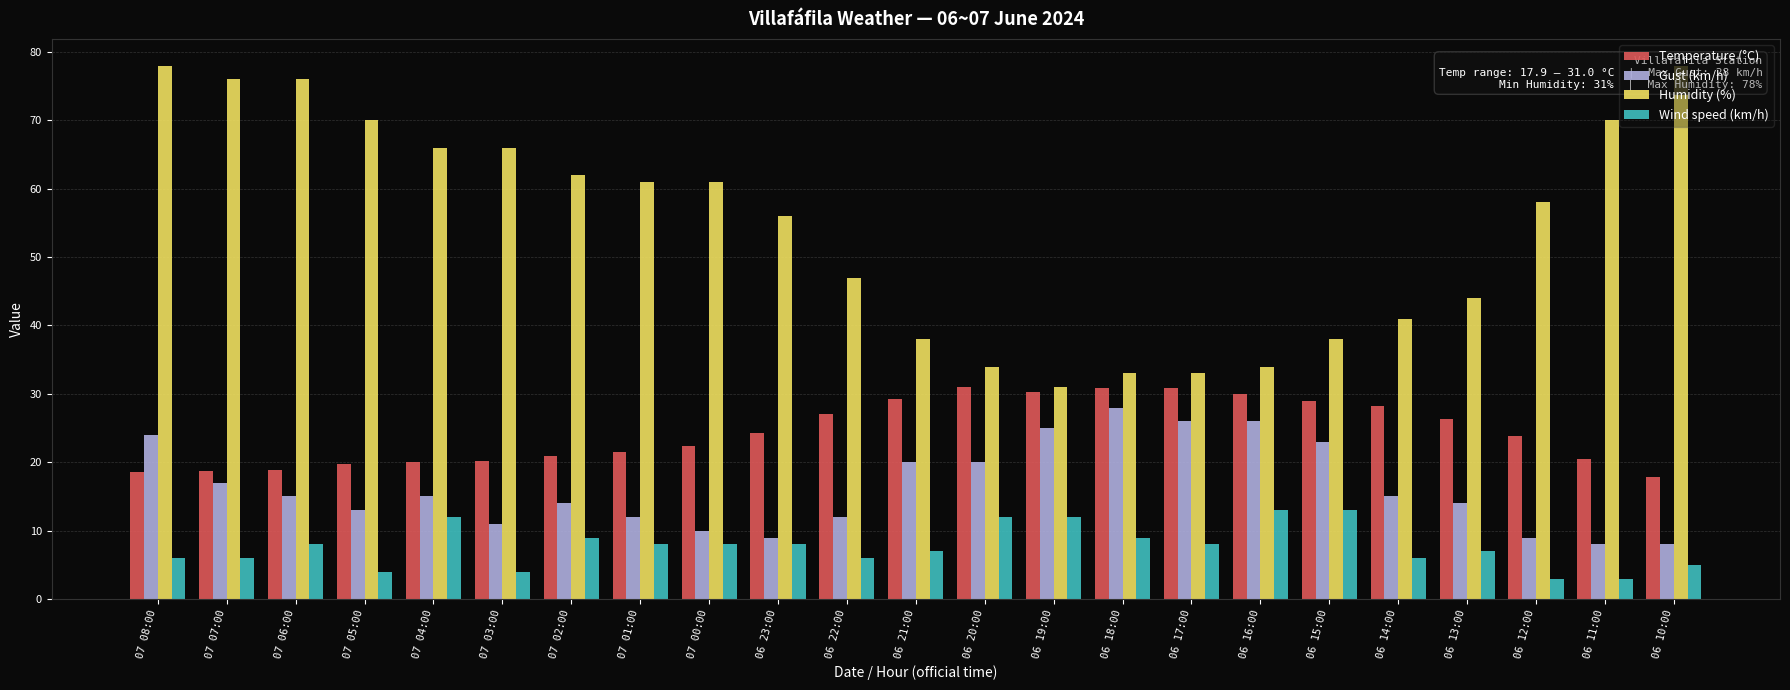

Reading left to right, list all the values displayed in this chart.

Temperature (°C): 18.6	18.7	18.9	19.7	20.1	20.2	20.9	21.5	22.4	24.3	27.0	29.3	31.0	30.3	30.8	30.9	30.0	28.9	28.2	26.4	23.9	20.5	17.9
Gust (km/h): 24.0	17.0	15.0	13.0	15.0	11.0	14.0	12.0	10.0	9.0	12.0	20.0	20.0	25.0	28.0	26.0	26.0	23.0	15.0	14.0	9.0	8.0	8.0
Humidity (%): 78.0	76.0	76.0	70.0	66.0	66.0	62.0	61.0	61.0	56.0	47.0	38.0	34.0	31.0	33.0	33.0	34.0	38.0	41.0	44.0	58.0	70.0	78.0
Wind speed (km/h): 6.0	6.0	8.0	4.0	12.0	4.0	9.0	8.0	8.0	8.0	6.0	7.0	12.0	12.0	9.0	8.0	13.0	13.0	6.0	7.0	3.0	3.0	5.0